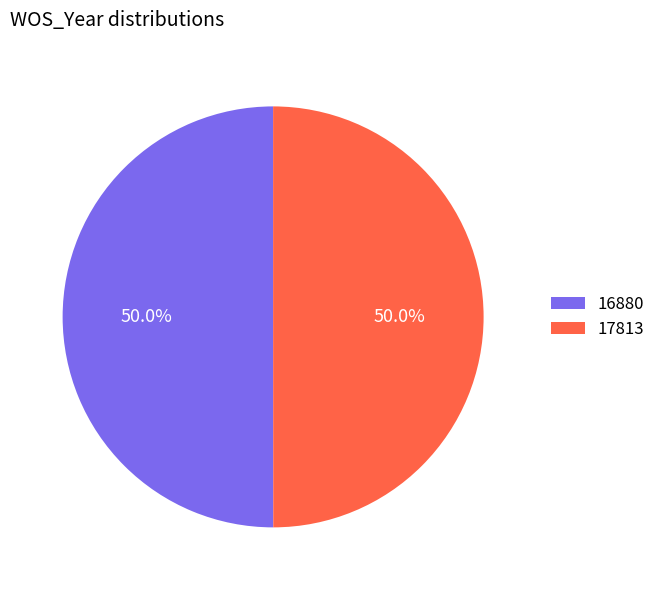

To the nearest percent, what percentage of the pie is 17813?

50%